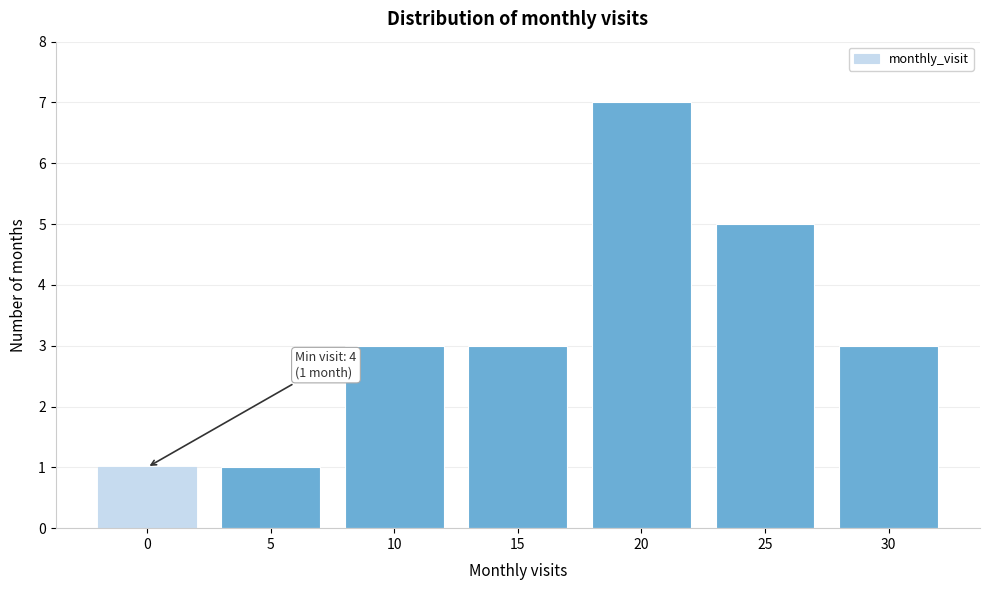

Reading left to right, extract all data points from this chart.

1	1	3	3	7	5	3